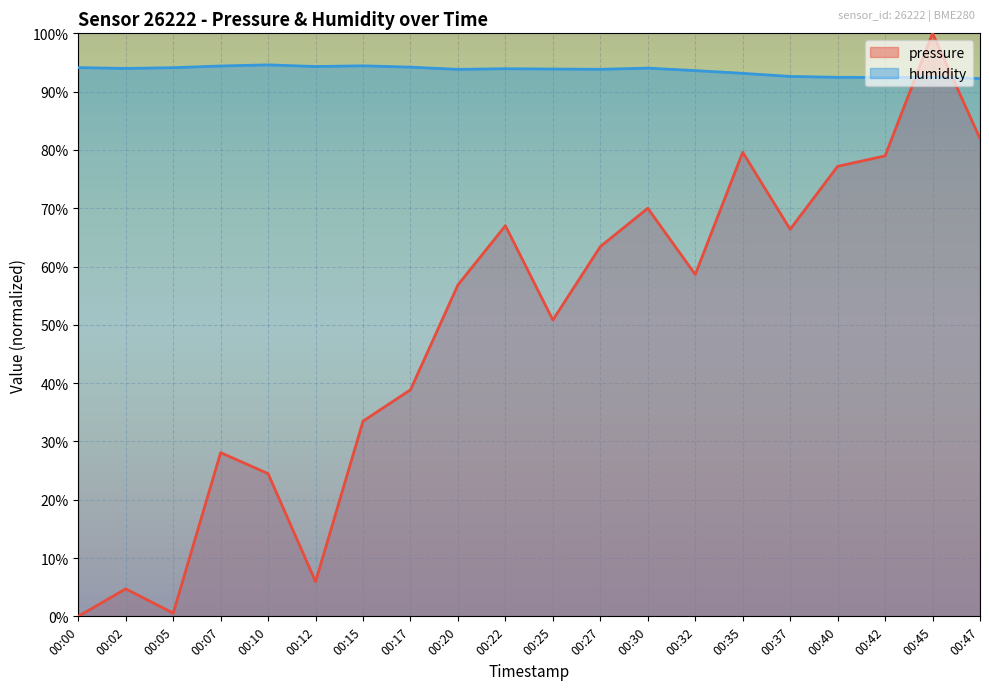

How many intersections are there between pressure and humidity?

2